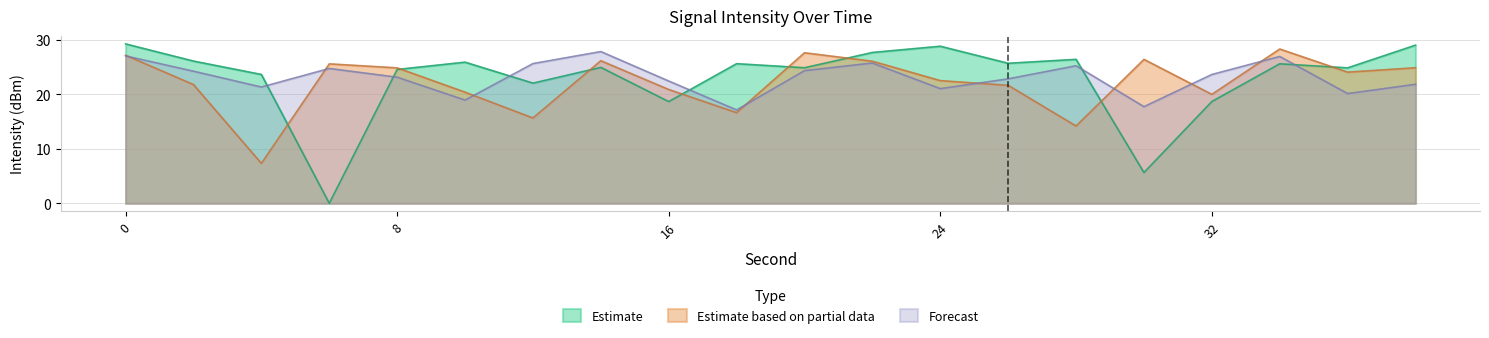

What is the highest value of the Forecast series?

27.8